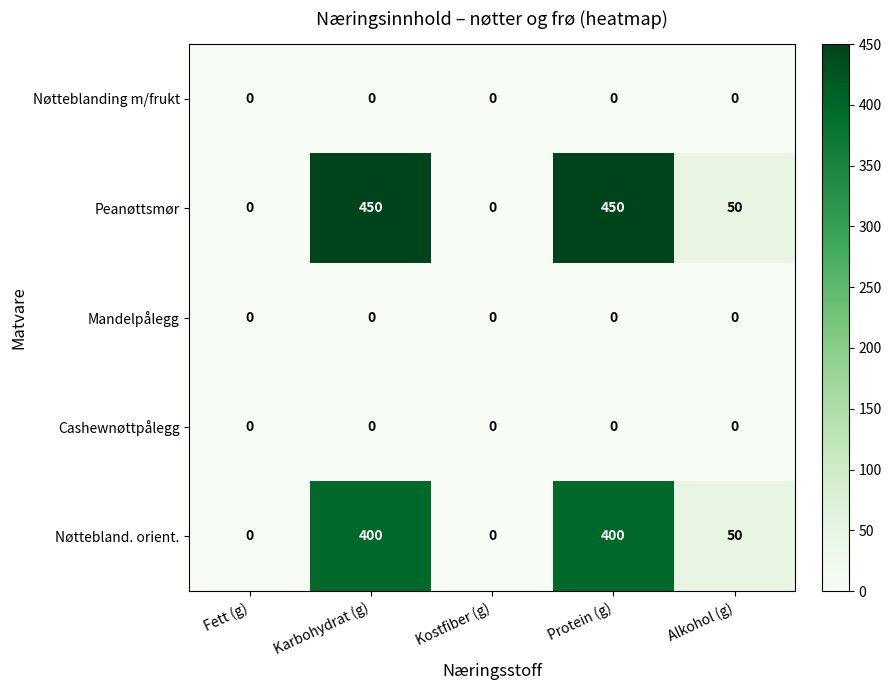

What is the total value across all series at Karbohydrat (g)?

850